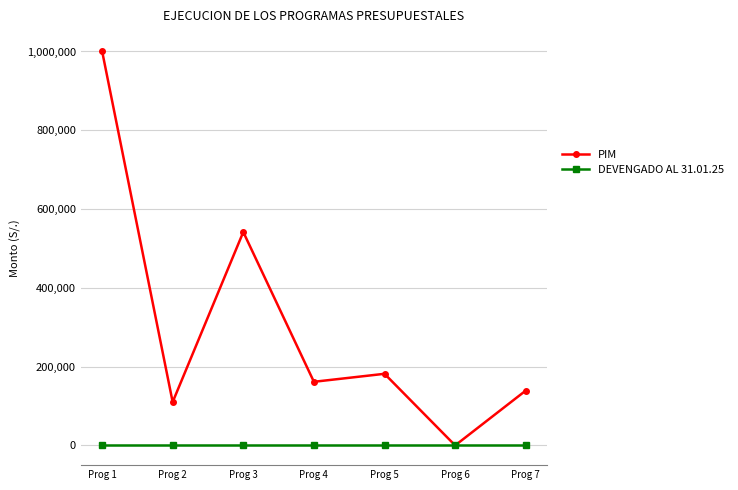

List the series in order of their peak value, highest first.

PIM, DEVENGADO AL 31.01.25